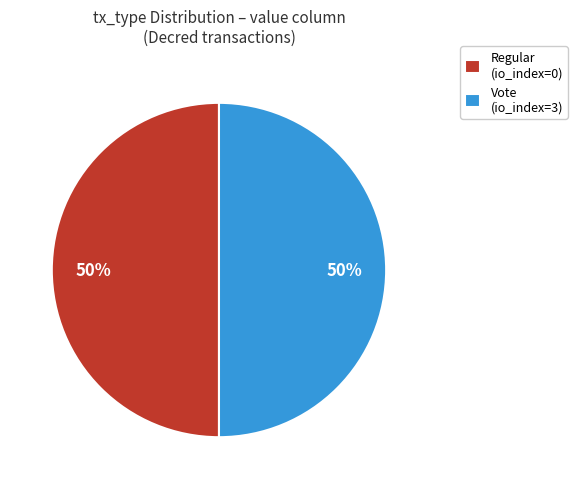

To the nearest percent, what is the combined percentage of Vote and Regular?

100%